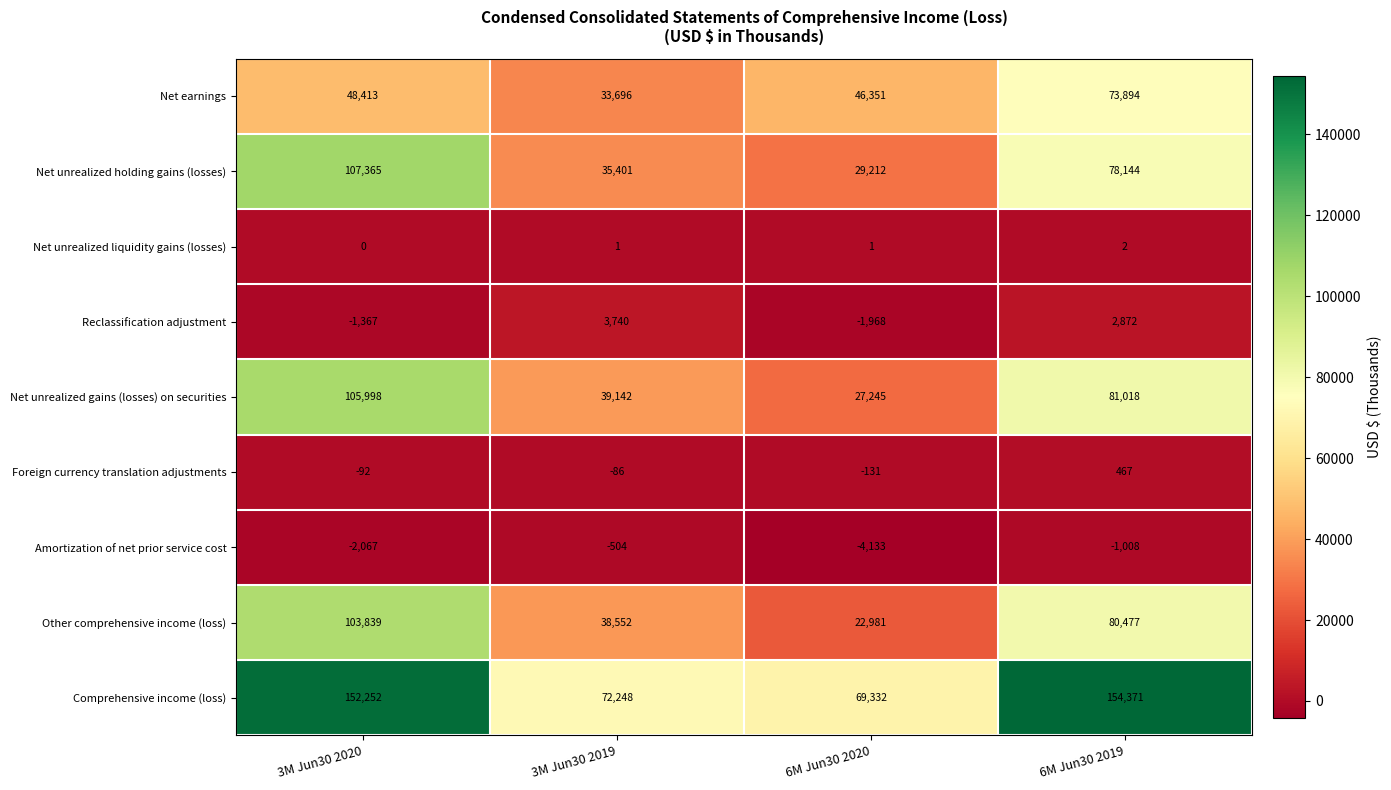

What is the spread (max minus min) of values at 6M Jun30 2020?

73465